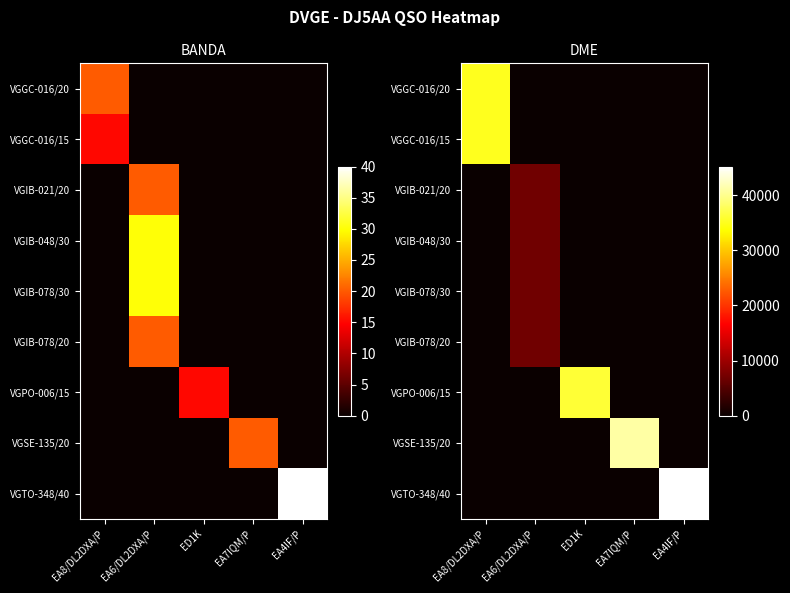

At which label does VGIB-048/30 reach its peak?

EA6/DL2DXA/P